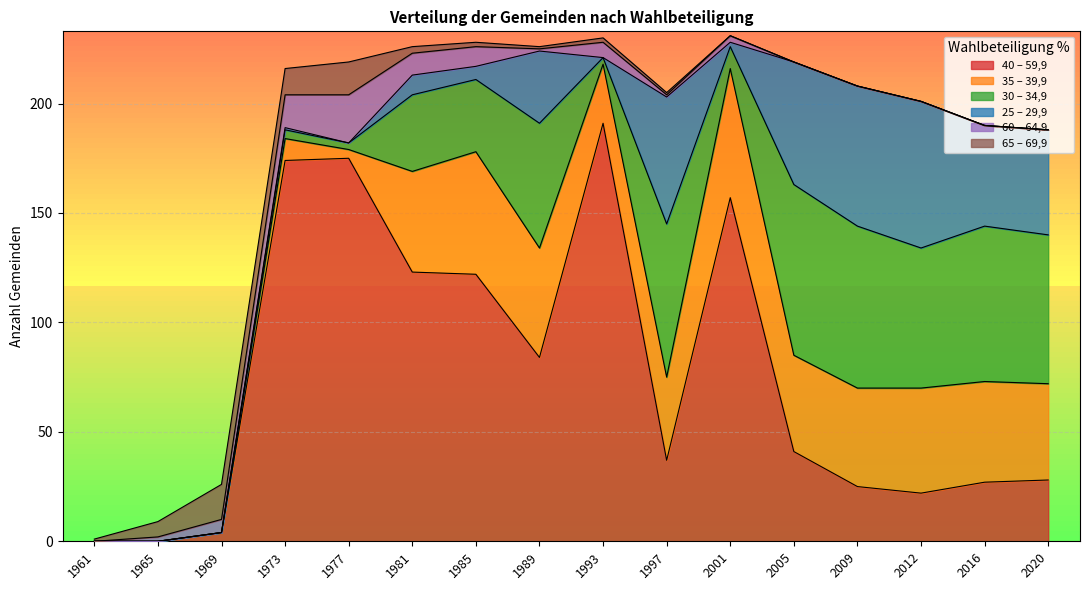

How many data points in 25 – 29,9 are less than 9?

8